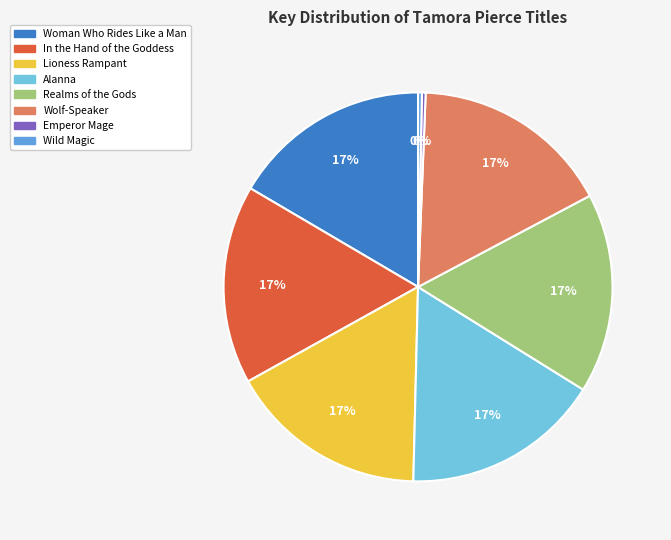

Between Lioness Rampant and Emperor Mage, which is larger?

Lioness Rampant